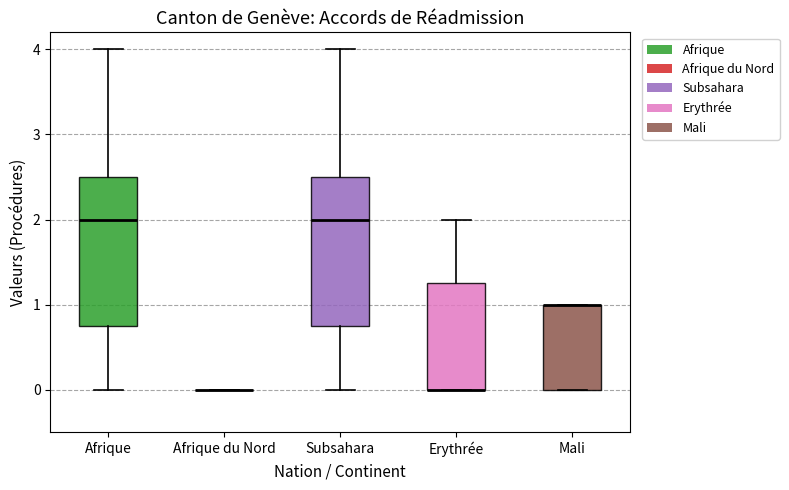

Reading left to right, transcribe this box plot: for each box, give where its median line is, the range the box spans, and where its two whiskers end, as read against the y-axis. The values are not printed on the chart, so give them approximately, as read against the axis.

Afrique: median 2.0, box 0.8 to 2.5, whiskers 0.0 to 4.0
Afrique du Nord: box collapsed to a line at 0.0, whiskers 0.0 to 0.0
Subsahara: median 2.0, box 0.8 to 2.5, whiskers 0.0 to 4.0
Erythrée: median 0.0 (drawn on the box's lower edge), box 0.0 to 1.3, whiskers 0.0 to 2.0
Mali: median 1.0 (drawn on the box's upper edge), box 0.0 to 1.0, whiskers 0.0 to 1.0